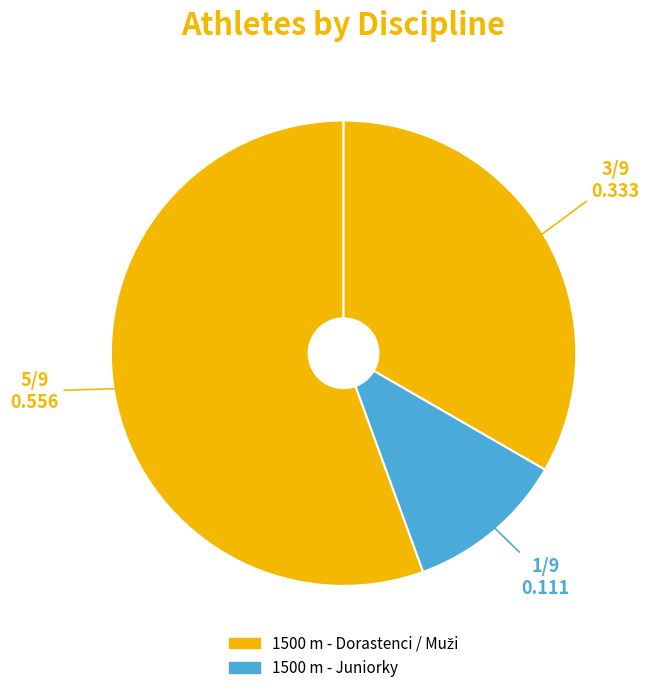

Count the number of slices in the pie.

3